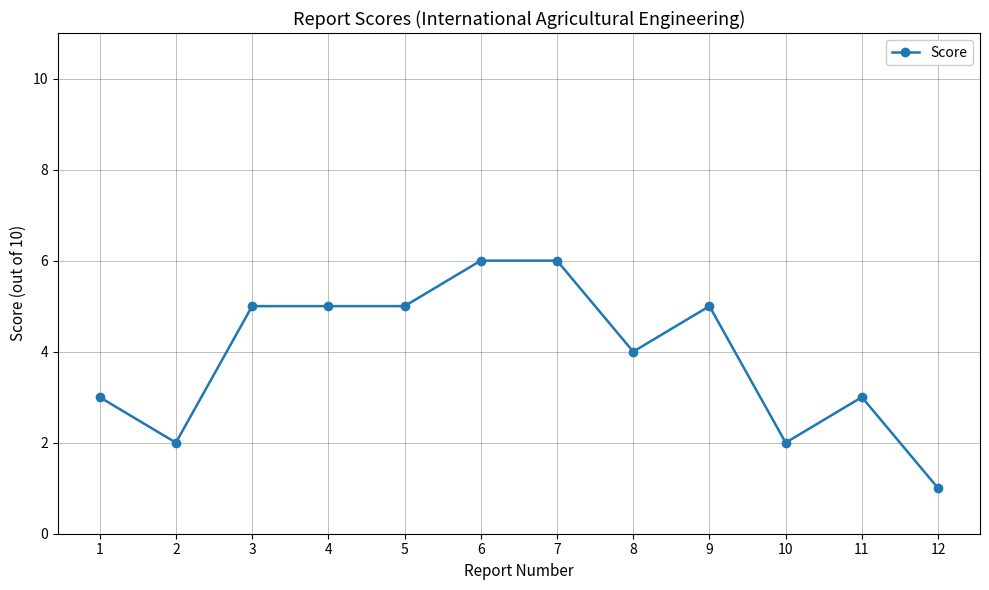

The value at 1 is 3. True or false?

True